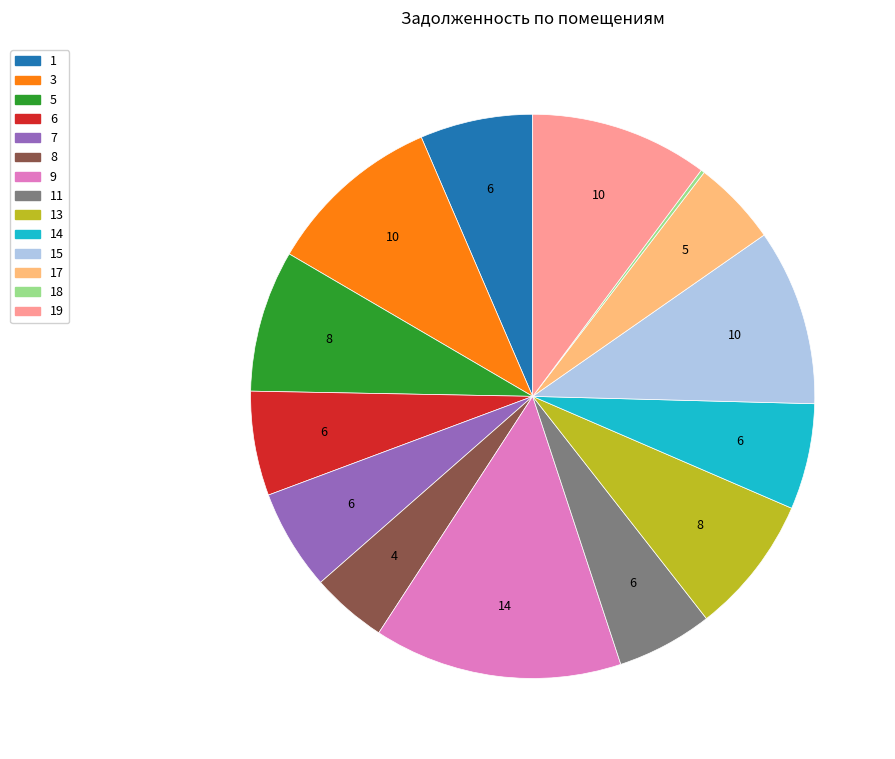

Does any single category account for the majority?

No